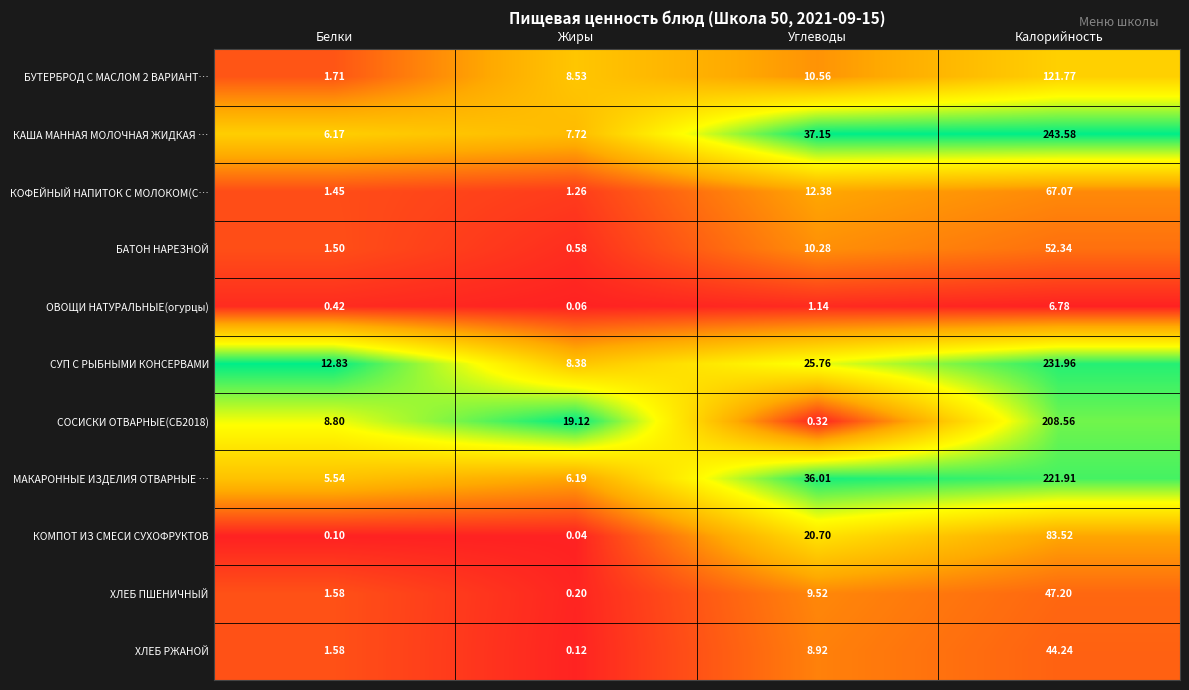

At which category is the sum across all series the highest?

Калорийность